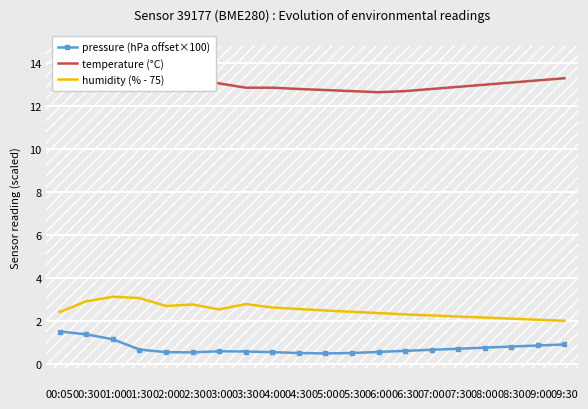

What is the value of the temperature (°C) point at the 17th from the left?

13.0